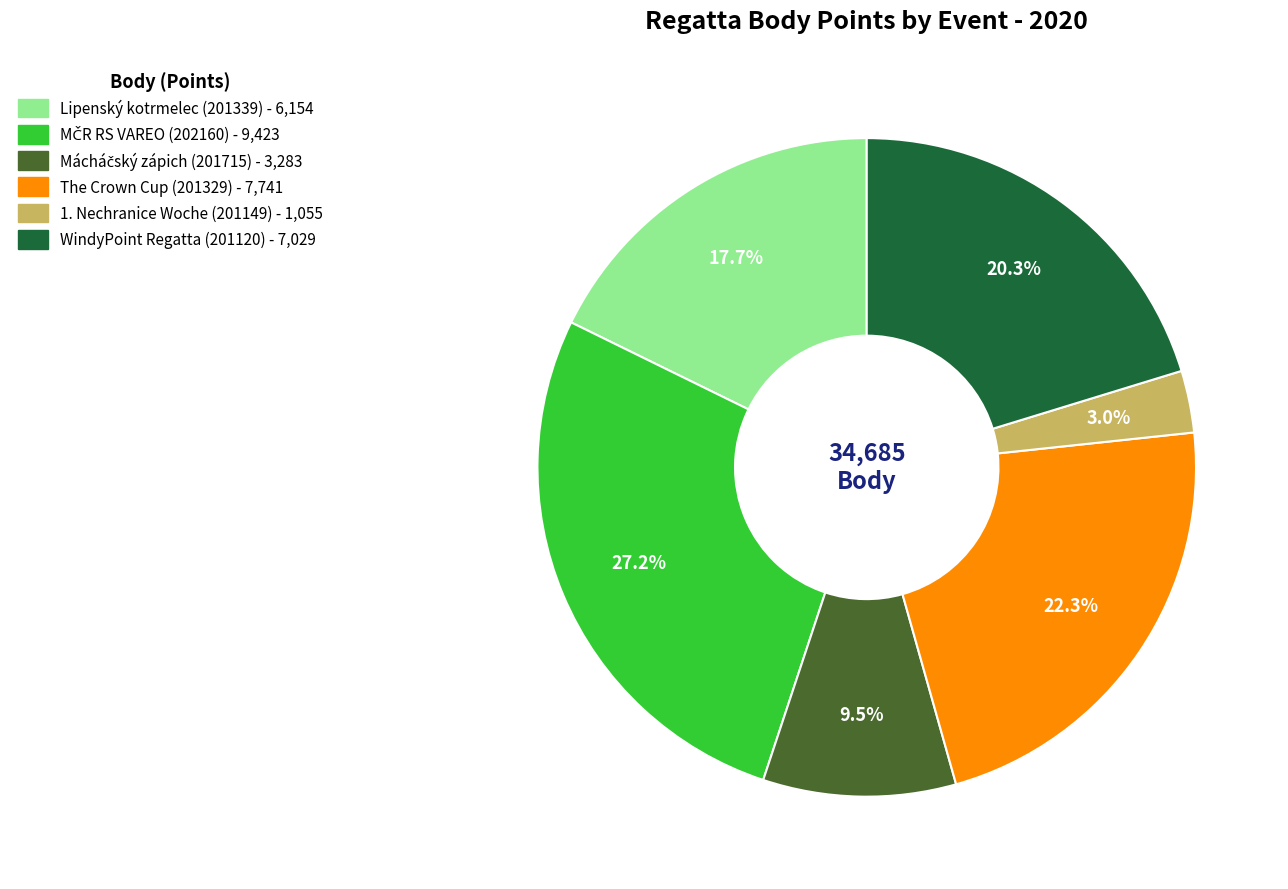

Is there any slice that represents more than half of the pie?

No